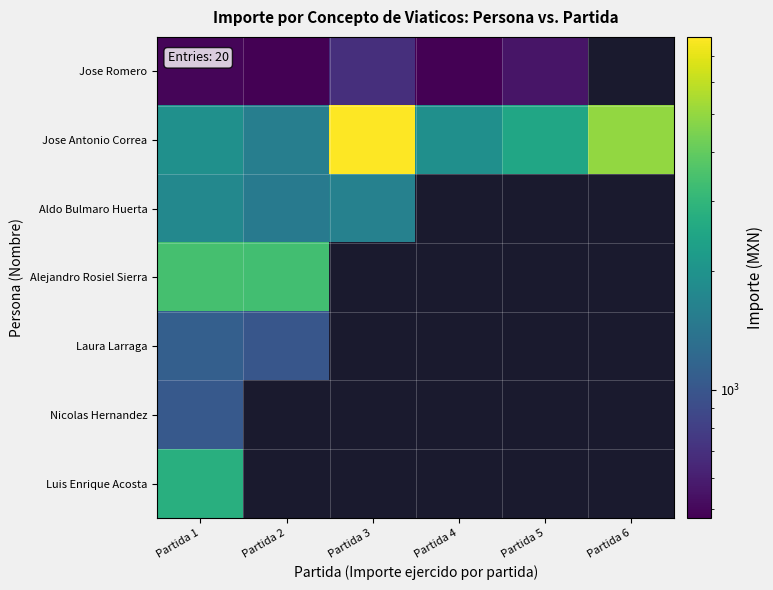

The value of Luis Enrique Acosta at Partida 1 is 2769.7. True or false?

True